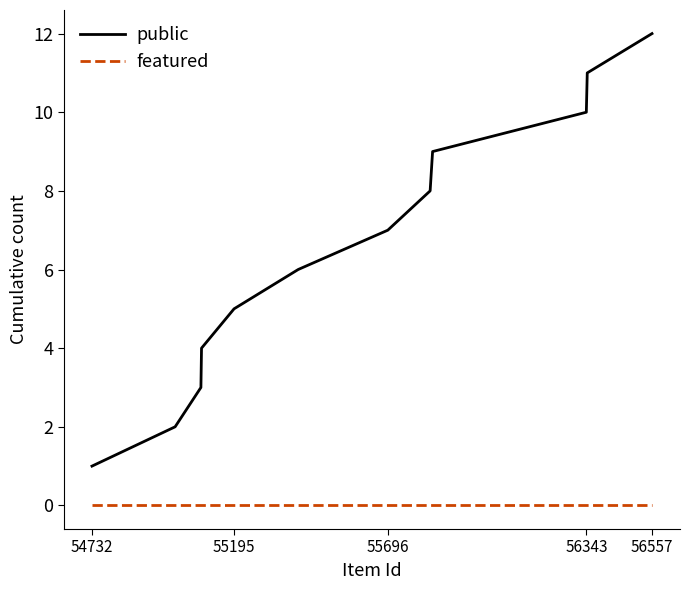

List the series in order of their overall mean, lowest first.

featured, public